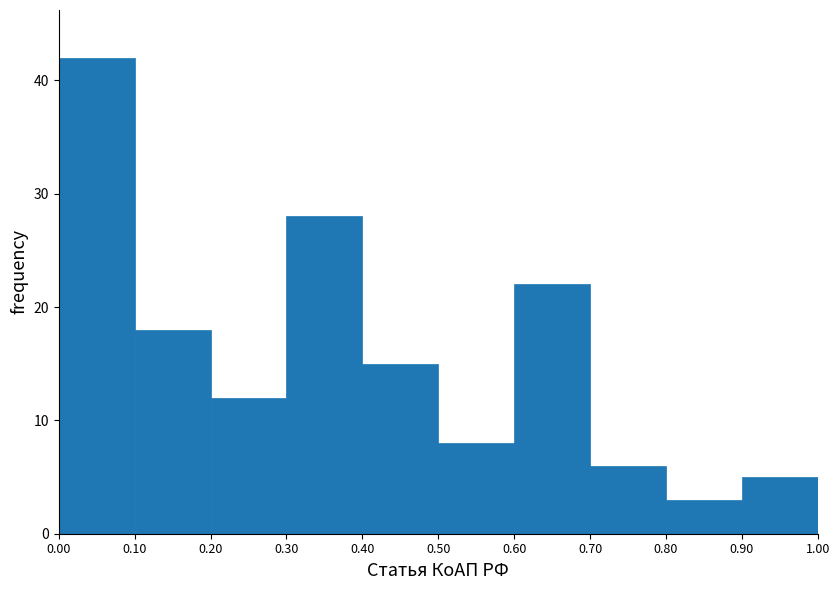

Reading left to right, list every bar in this chart as the range it spans on the x-axis followed by its height. The values are not printed on the chart, so give them approximately, as read against the axis.

0.00 to 0.10: 42
0.10 to 0.20: 18
0.20 to 0.30: 12
0.30 to 0.40: 28
0.40 to 0.50: 15
0.50 to 0.60: 8
0.60 to 0.70: 22
0.70 to 0.80: 6
0.80 to 0.90: 3
0.90 to 1.00: 5